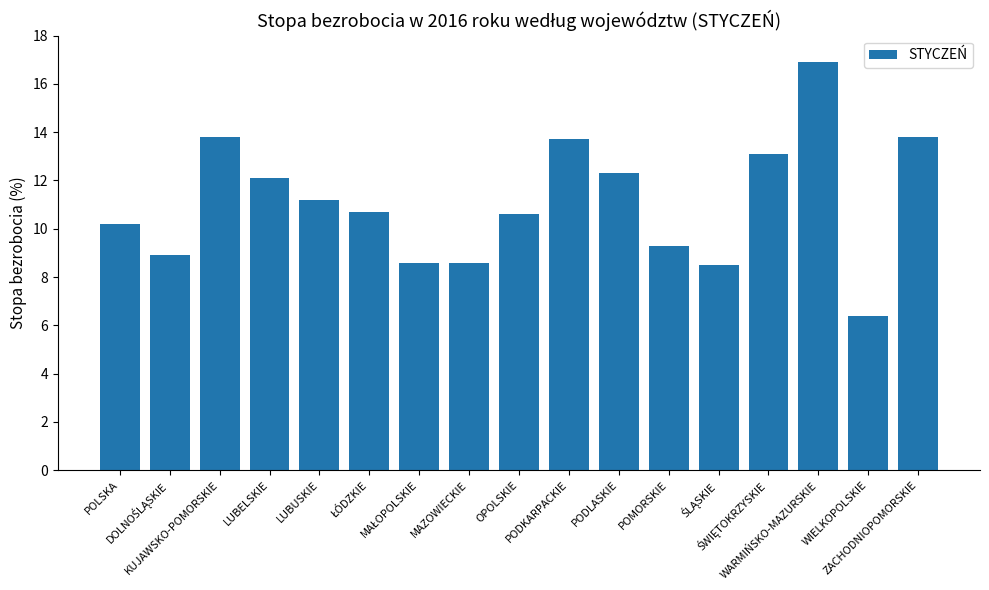

Reading left to right, what are all the values shown in this chart?

10.2	8.9	13.8	12.1	11.2	10.7	8.6	8.6	10.6	13.7	12.3	9.3	8.5	13.1	16.9	6.4	13.8